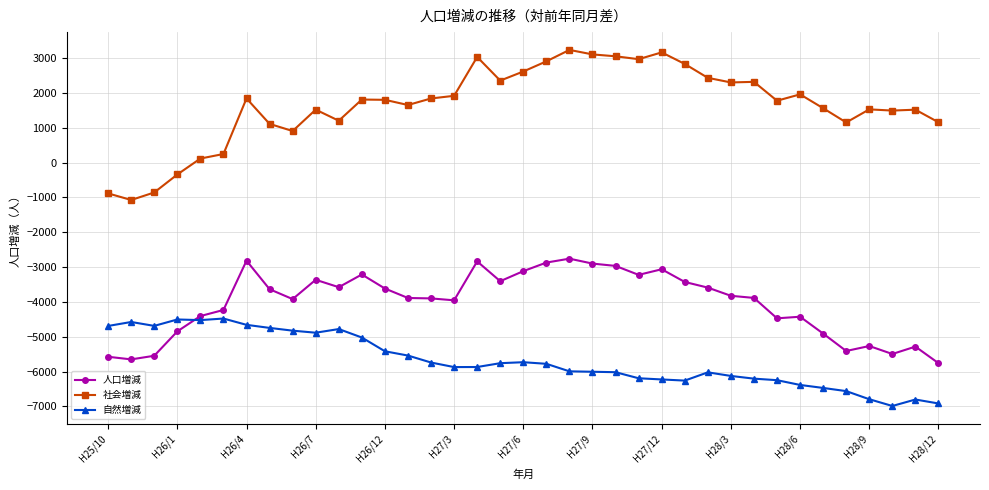

List the series in order of their peak value, lowest first.

自然増減, 人口増減, 社会増減